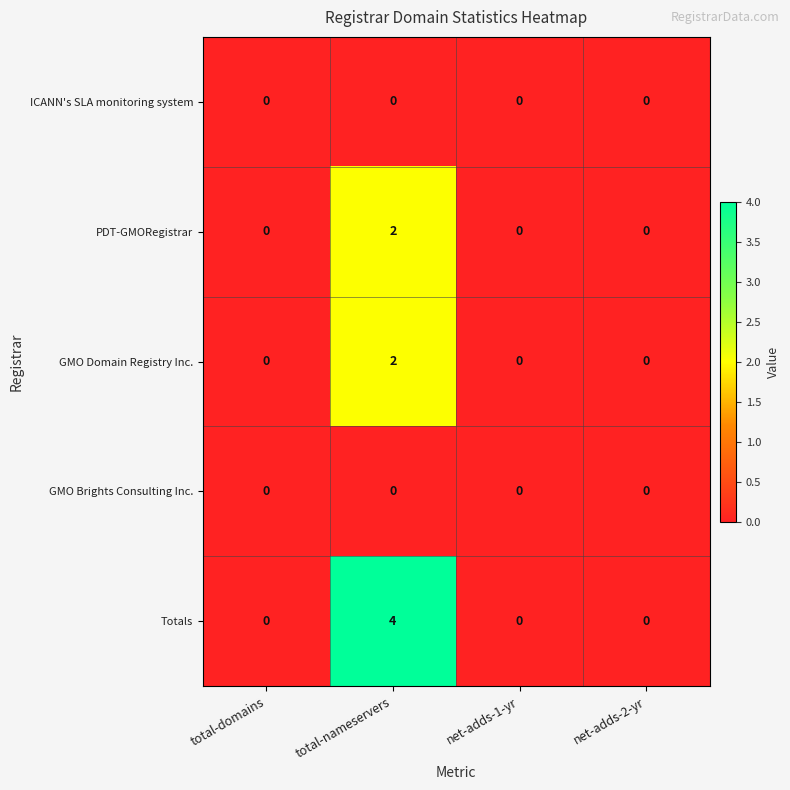

The value of PDT-GMORegistrar at net-adds-2-yr is -1. True or false?

False